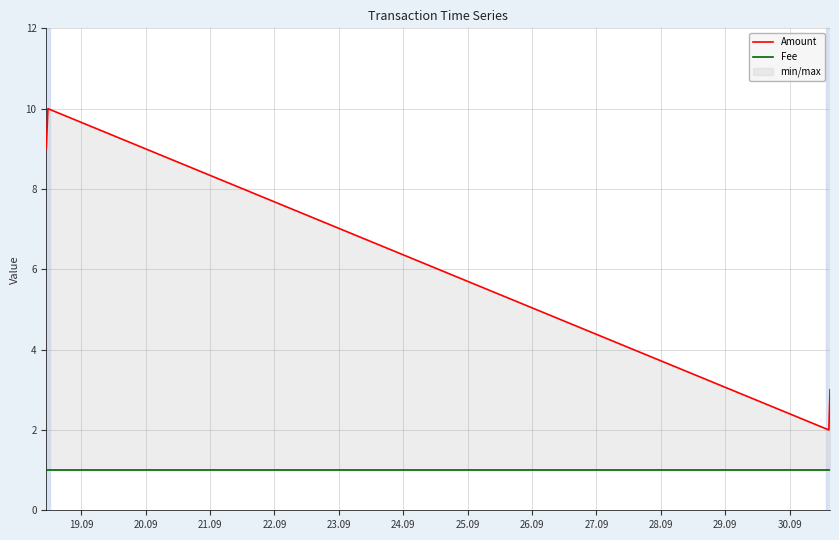

Is this an area chart (filled region under the line)?

No